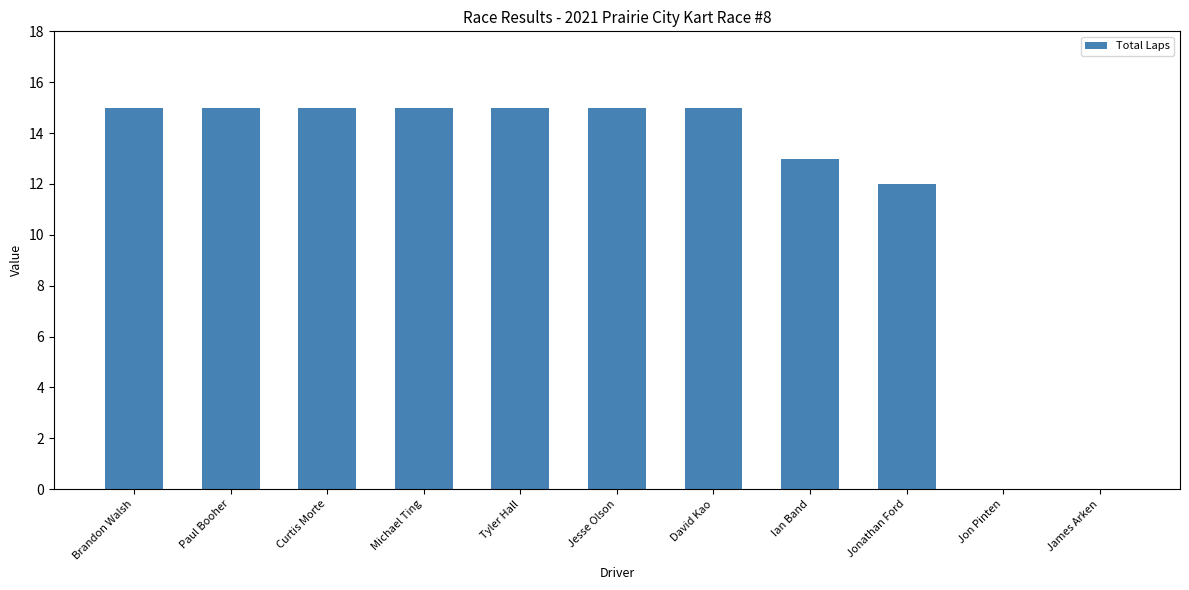

Which has a higher value, James Arken or Curtis Morte?

Curtis Morte